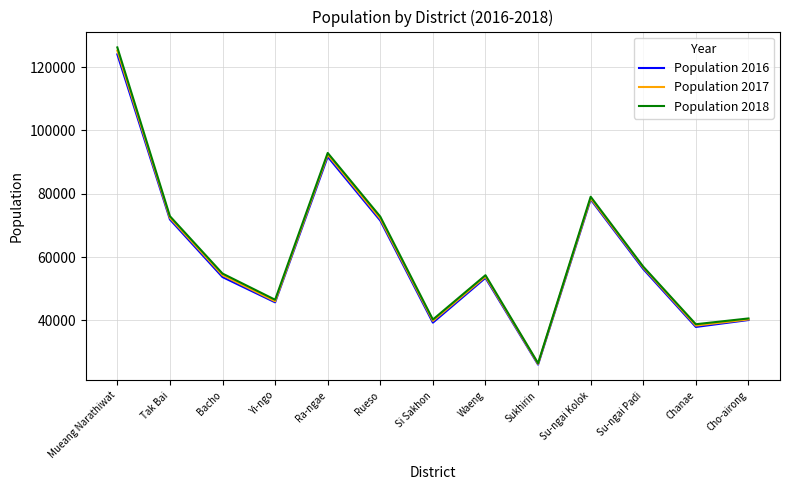

What is the difference between the maximum and second lowest values in the Population 2018 series?

87462